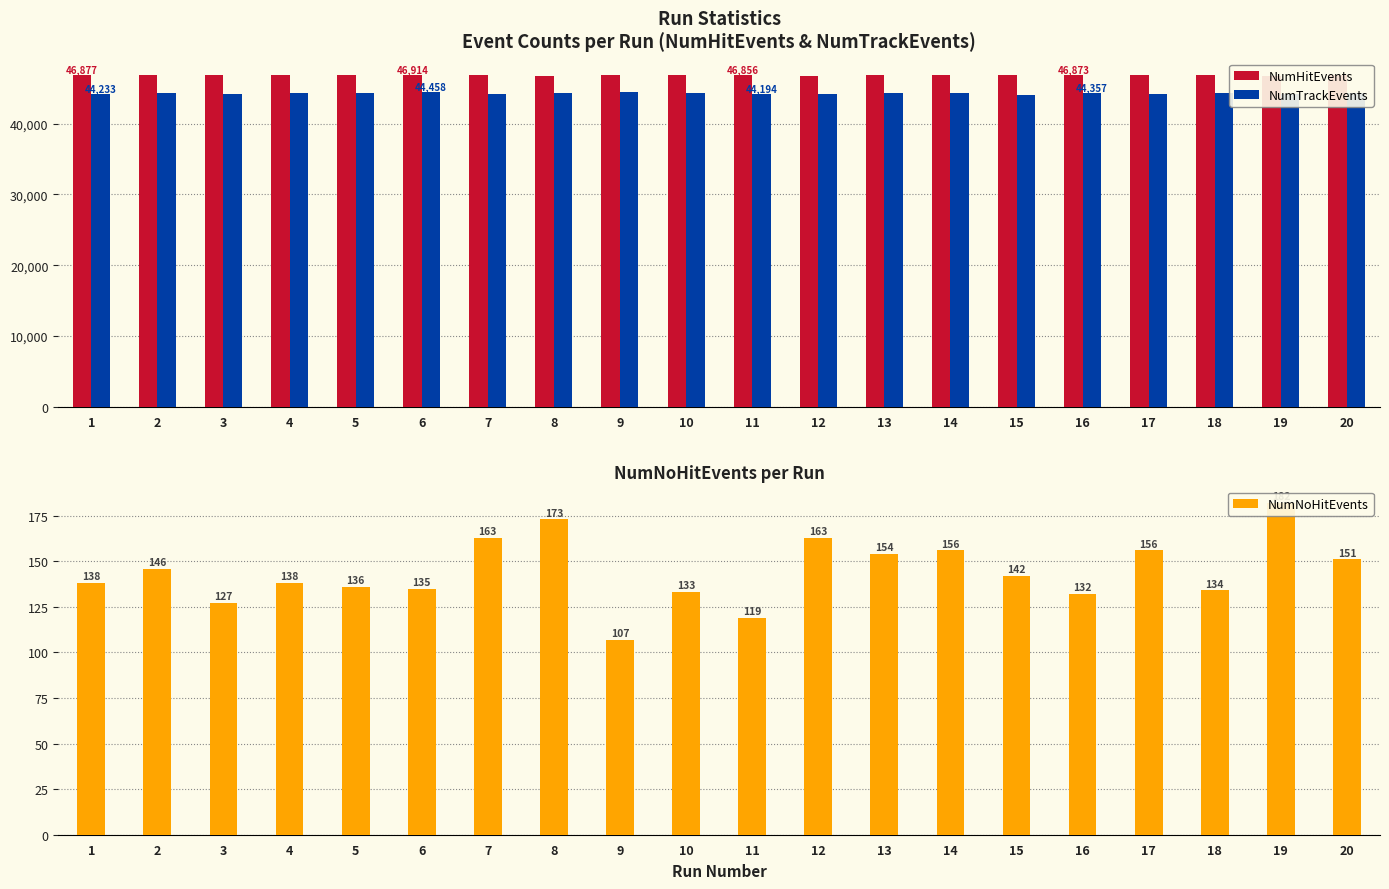

Which has a higher value, 20 or 11?

11